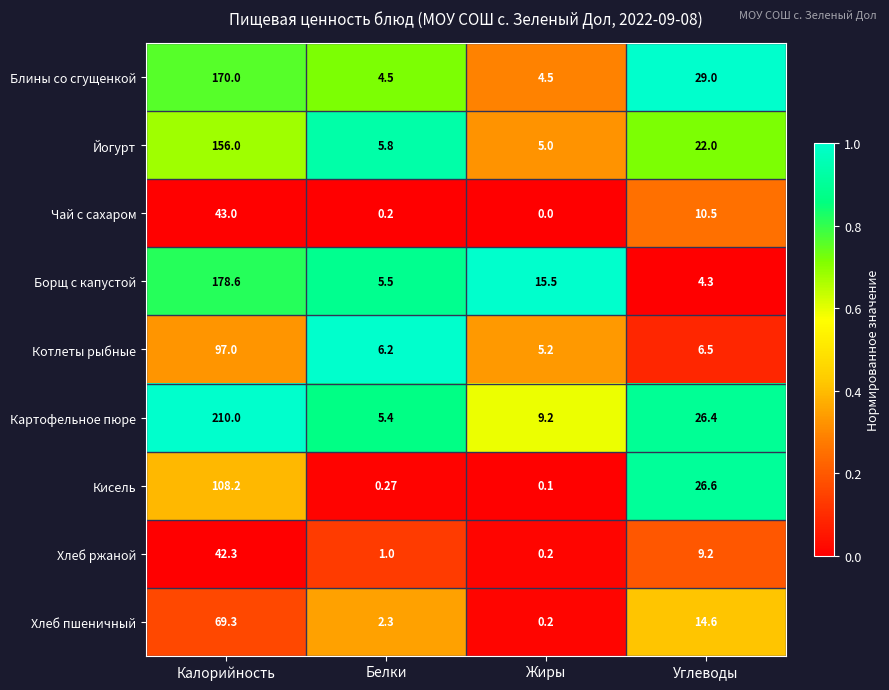

At which category is the sum across all series the highest?

Калорийность